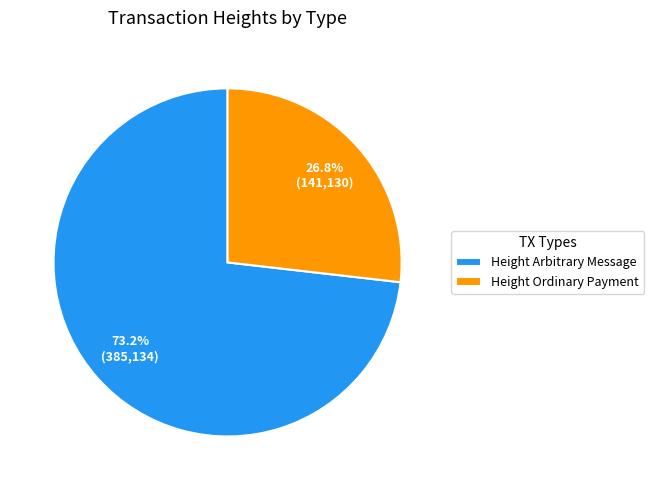

Rank the categories by value from highest to lowest.

Height Arbitrary Message, Height Ordinary Payment